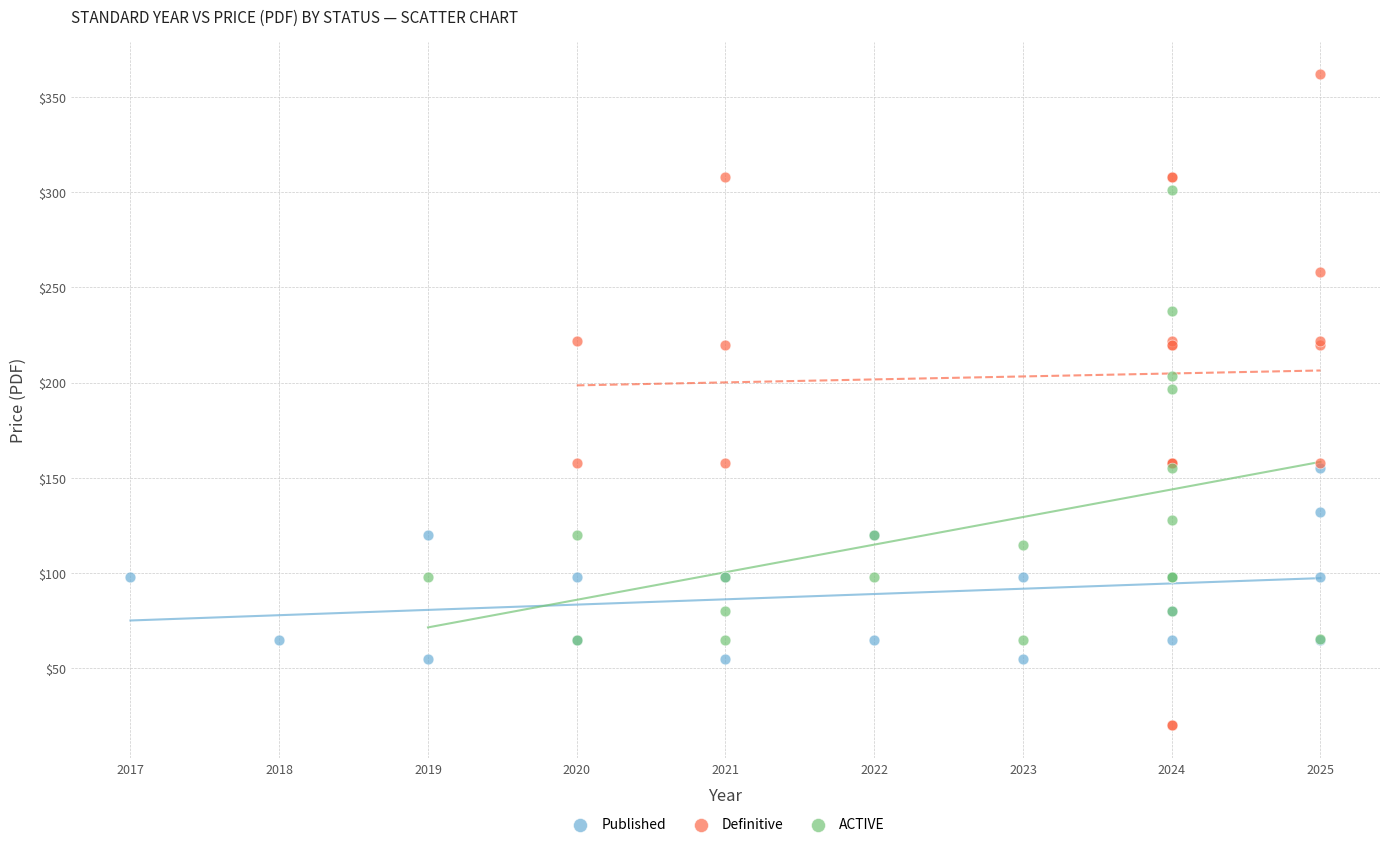

What are all the series names shown in the legend?

Published, Definitive, ACTIVE